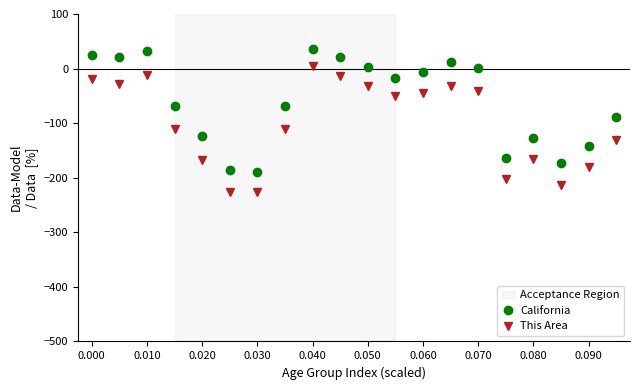

What is the sum of all California values?

-1200.0